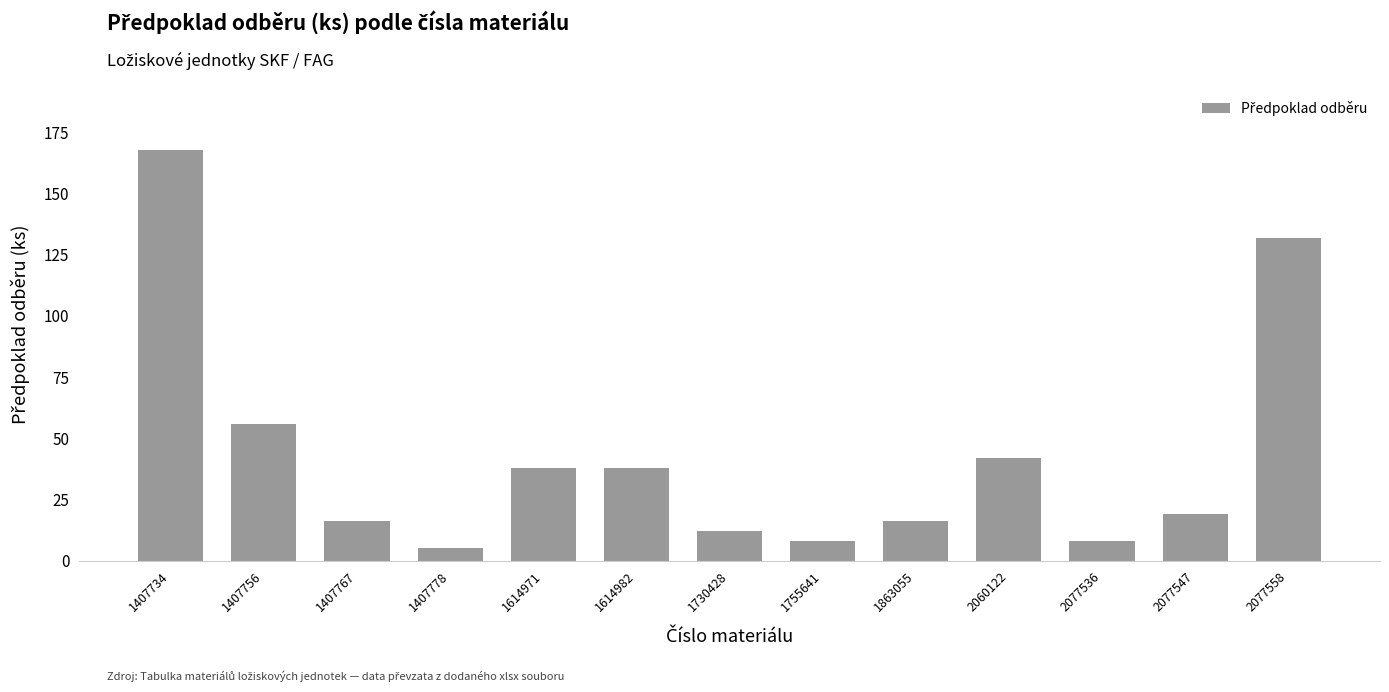

What is the difference between the second highest and minimum values?

127